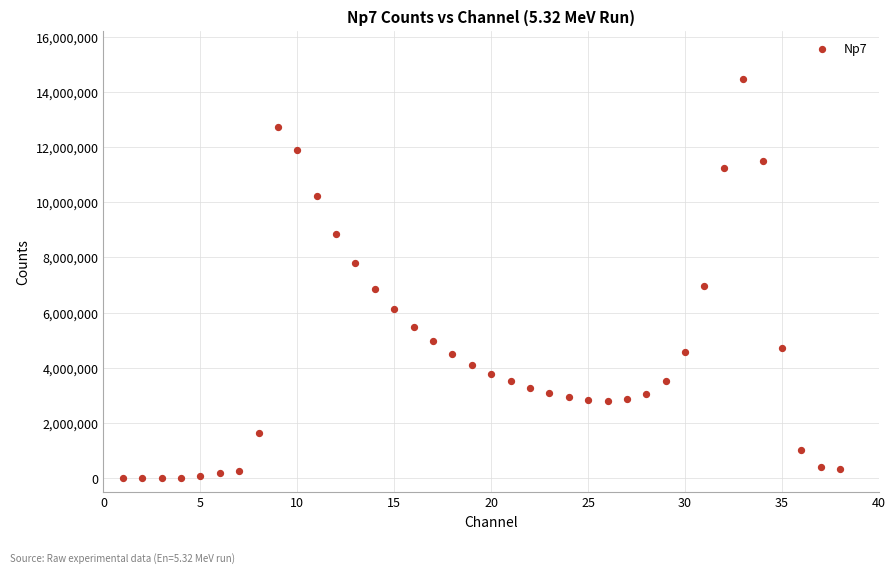

What is the range of X values (max minus min)?

37